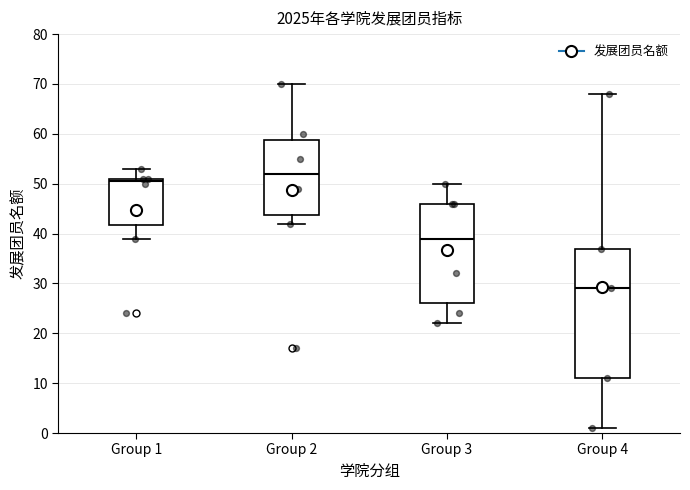

Reading left to right, transcribe this box plot: for each box, give where its median line is, the range the box spans, and where its two whiskers end, as read against the y-axis. The values are not printed on the chart, so give them approximately, as read against the axis.

Group 1: median 51 (just below the box's upper edge), box 42 to 51, whiskers 39 to 53
Group 2: median 52, box 44 to 59, whiskers 42 to 70
Group 3: median 39, box 26 to 46, whiskers 22 to 50
Group 4: median 29, box 11 to 37, whiskers 1 to 68